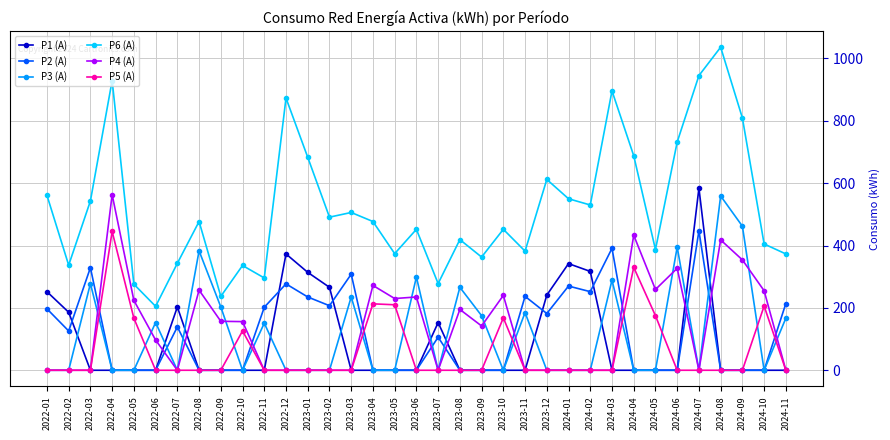

The value of P2 (A) at 2022-01 is 197. True or false?

True